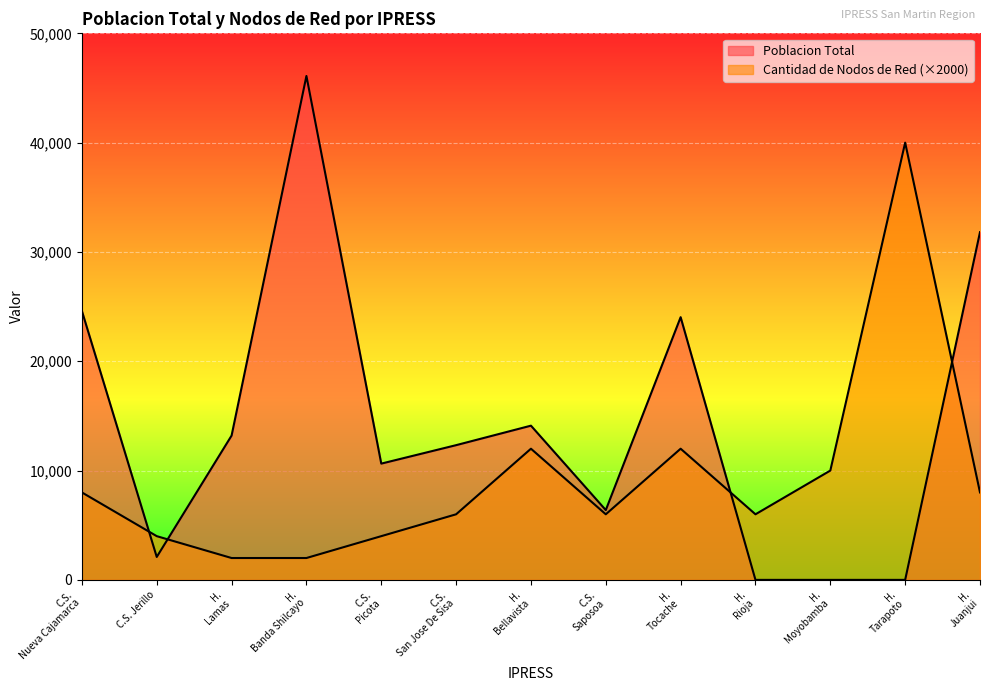

How many data points in Poblacion Total are less than 12325?

6